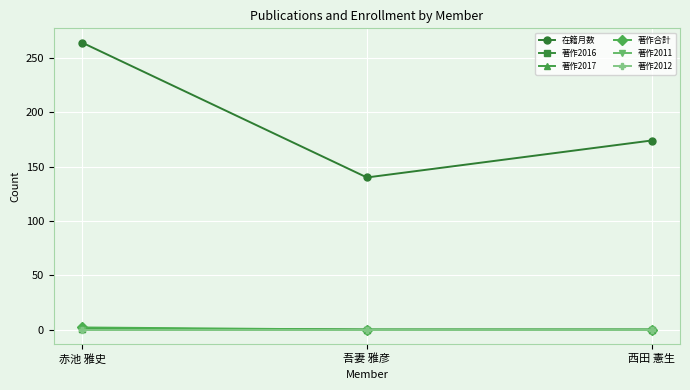

Is this an area chart (filled region under the line)?

No